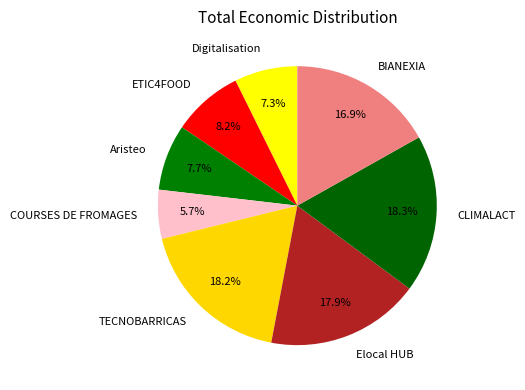

Which slice is the smallest?

COURSES DE FROMAGES